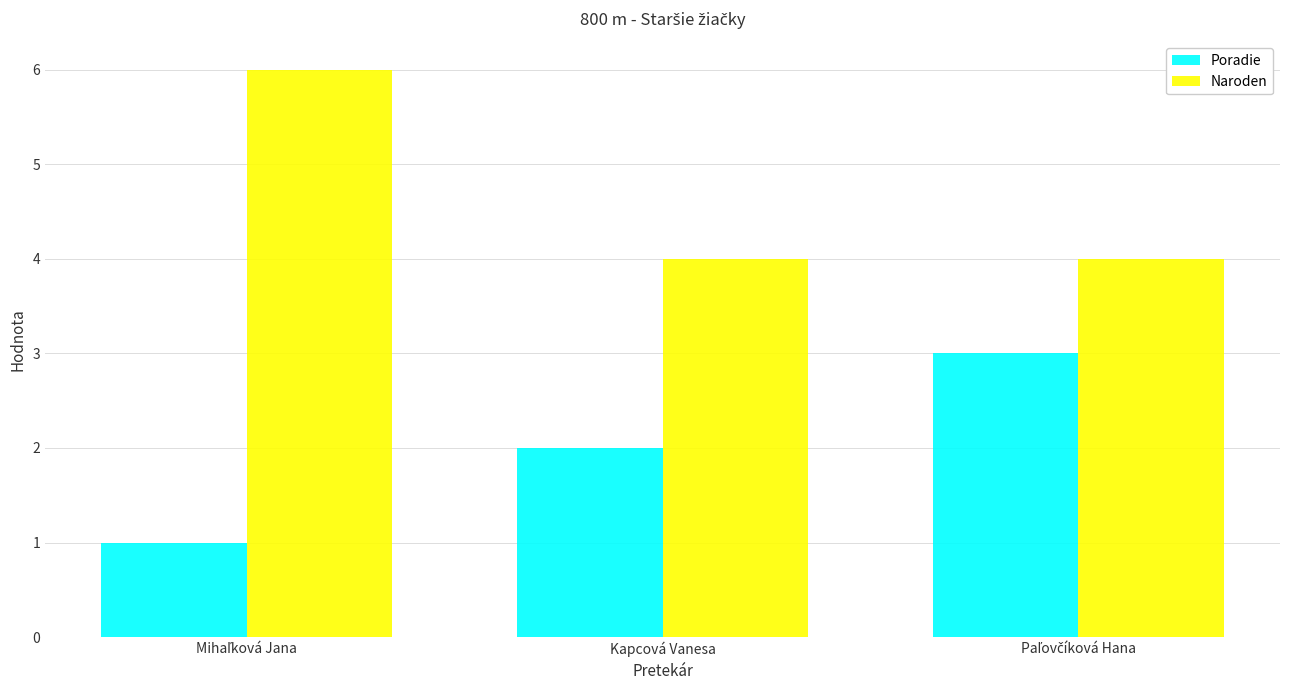

Is it true that Naroden equals 2 at Kapcová Vanesa?

False